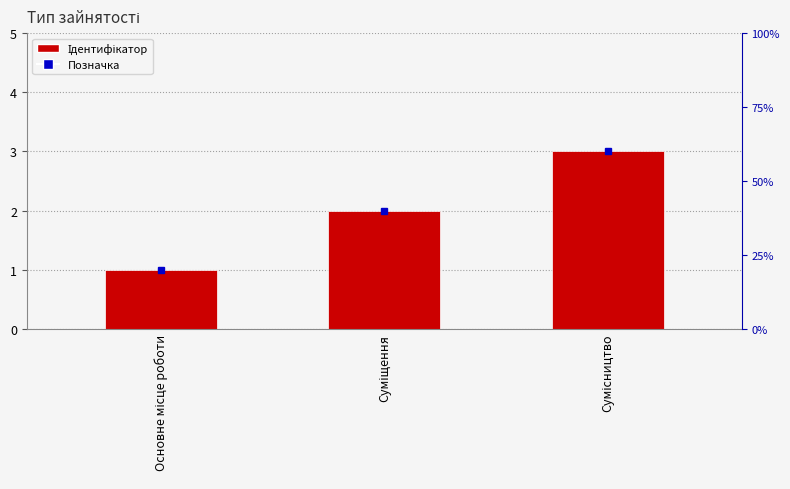

The value at Основне місце роботи is 2. True or false?

False